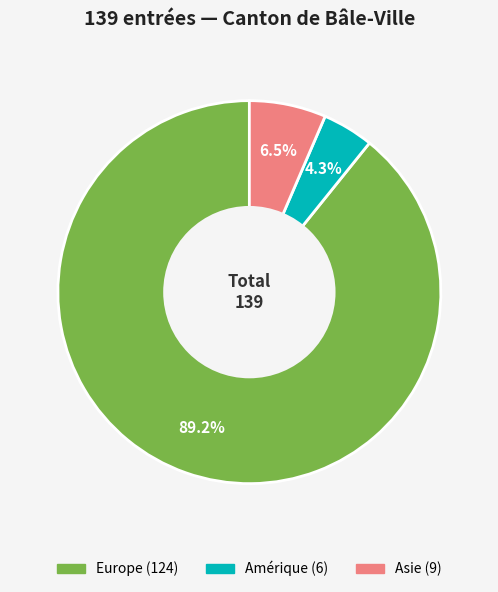

Does any single category account for the majority?

Yes